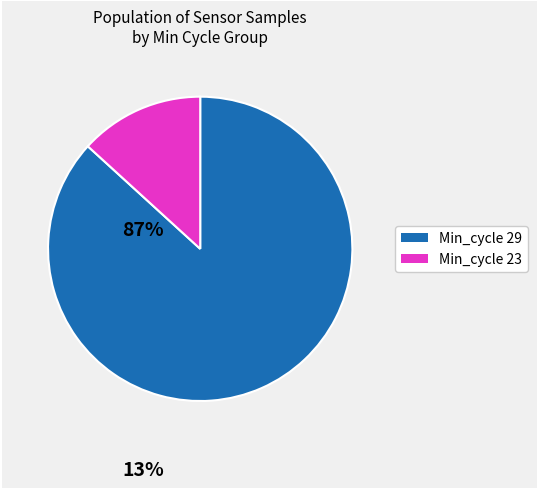

Is there a majority slice in this chart?

Yes